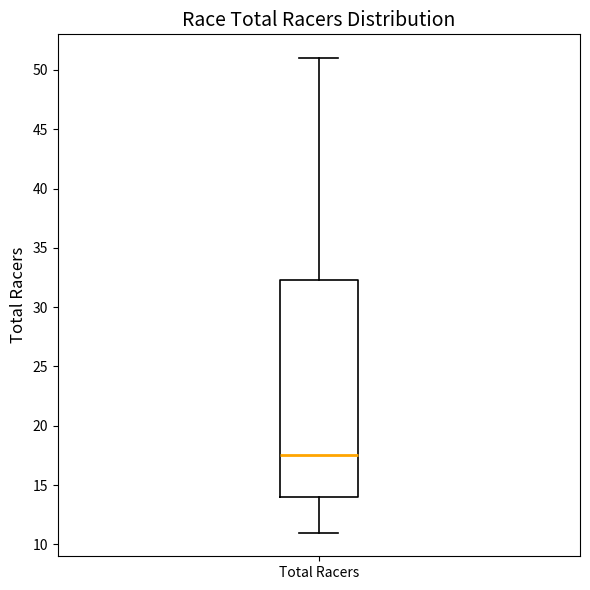

Transcribe this box plot: give where the median line is, the range the box spans, and where the two whiskers end, as read against the y-axis. The values are not printed on the chart, so give them approximately, as read against the axis.

median 17.5, box 14.0 to 32.5, whiskers 11.0 to 51.0